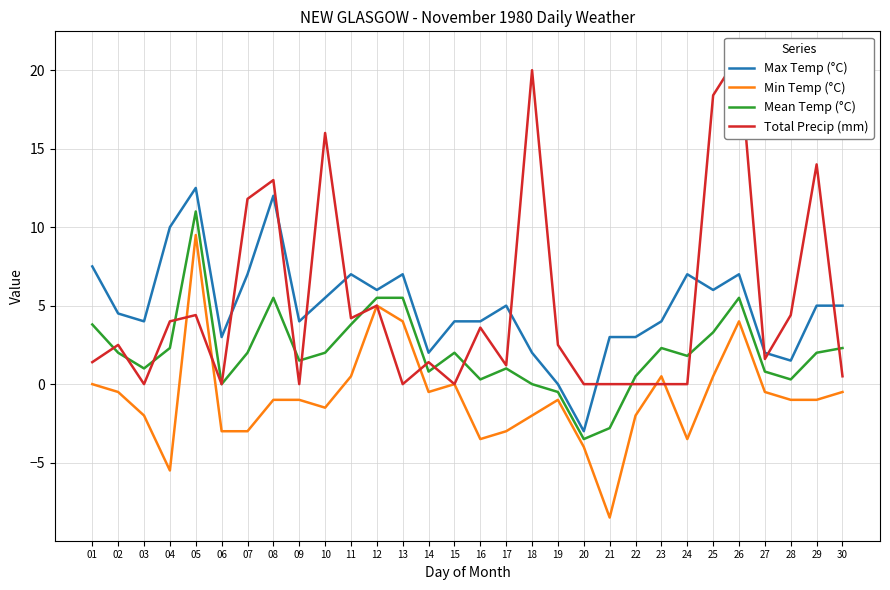

Reading left to right, list all the values displayed in this chart.

Max Temp (°C): 7.5	4.5	4.0	10.0	12.5	3.0	7.0	12.0	4.0	5.5	7.0	6.0	7.0	2.0	4.0	4.0	5.0	2.0	0.0	-3.0	3.0	3.0	4.0	7.0	6.0	7.0	2.0	1.5	5.0	5.0
Min Temp (°C): 0.0	-0.5	-2.0	-5.5	9.5	-3.0	-3.0	-1.0	-1.0	-1.5	0.5	5.0	4.0	-0.5	0.0	-3.5	-3.0	-2.0	-1.0	-4.0	-8.5	-2.0	0.5	-3.5	0.5	4.0	-0.5	-1.0	-1.0	-0.5
Mean Temp (°C): 3.8	2.0	1.0	2.3	11.0	0.0	2.0	5.5	1.5	2.0	3.8	5.5	5.5	0.8	2.0	0.3	1.0	0.0	-0.5	-3.5	-2.8	0.5	2.3	1.8	3.3	5.5	0.8	0.3	2.0	2.3
Total Precip (mm): 1.4	2.5	0.0	4.0	4.4	0.0	11.8	13.0	0.0	16.0	4.2	5.0	0.0	1.4	0.0	3.6	1.2	20.0	2.5	0.0	0.0	0.0	0.0	0.0	18.4	21.0	1.6	4.4	14.0	0.5